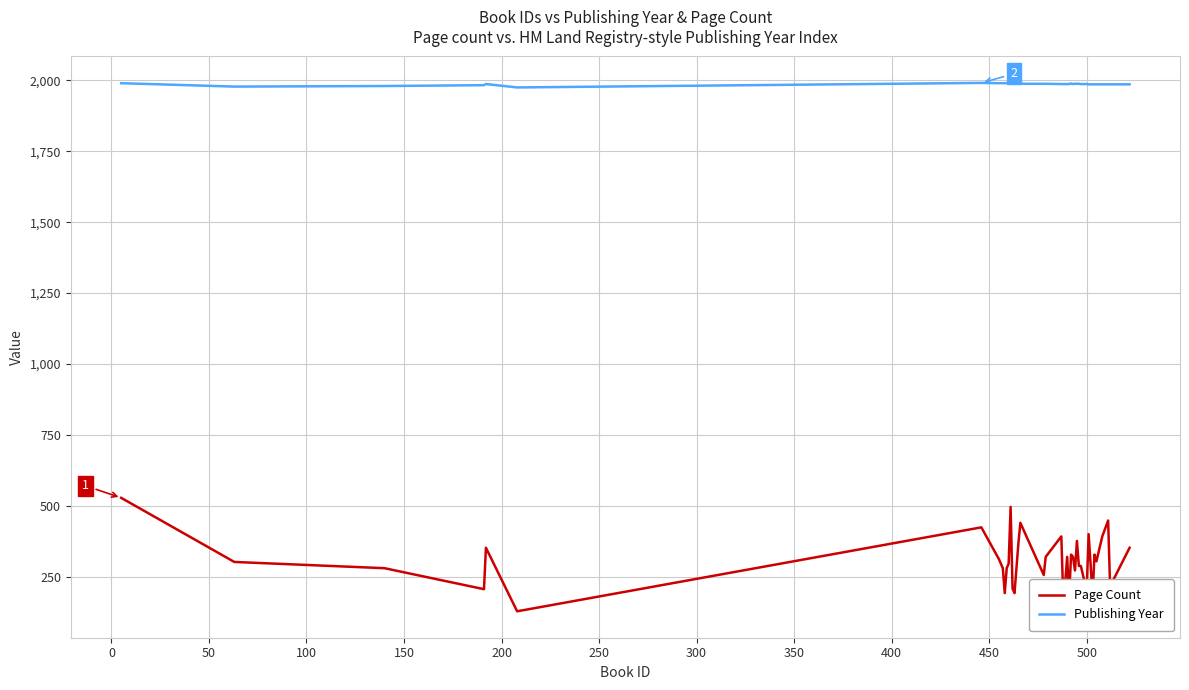

Rank the series by their average value, from lowest to highest.

Page Count, Publishing Year